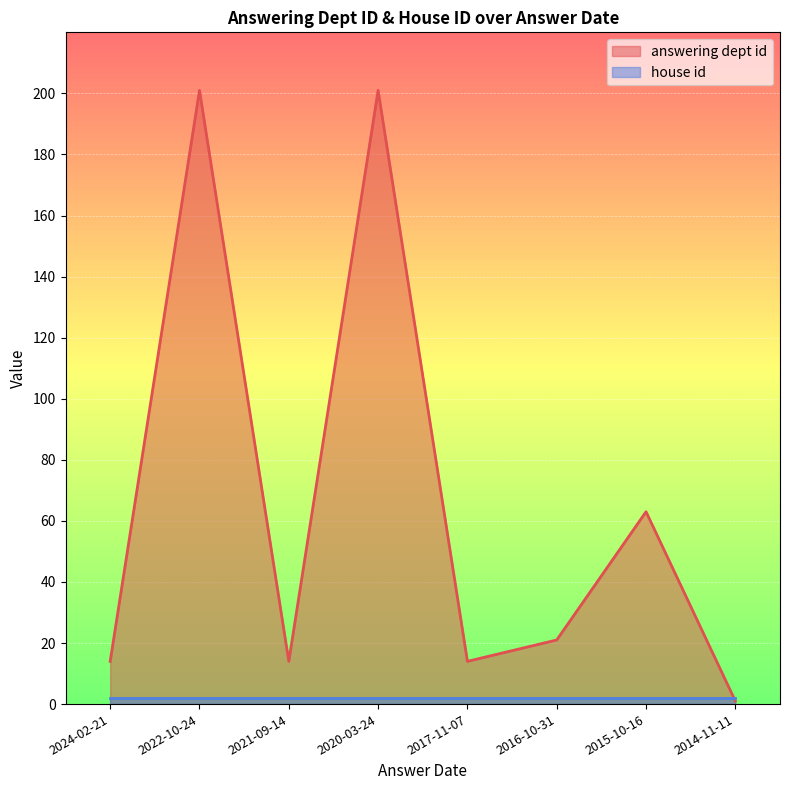

True or false: the data has more than 2 interior local peaks.

True